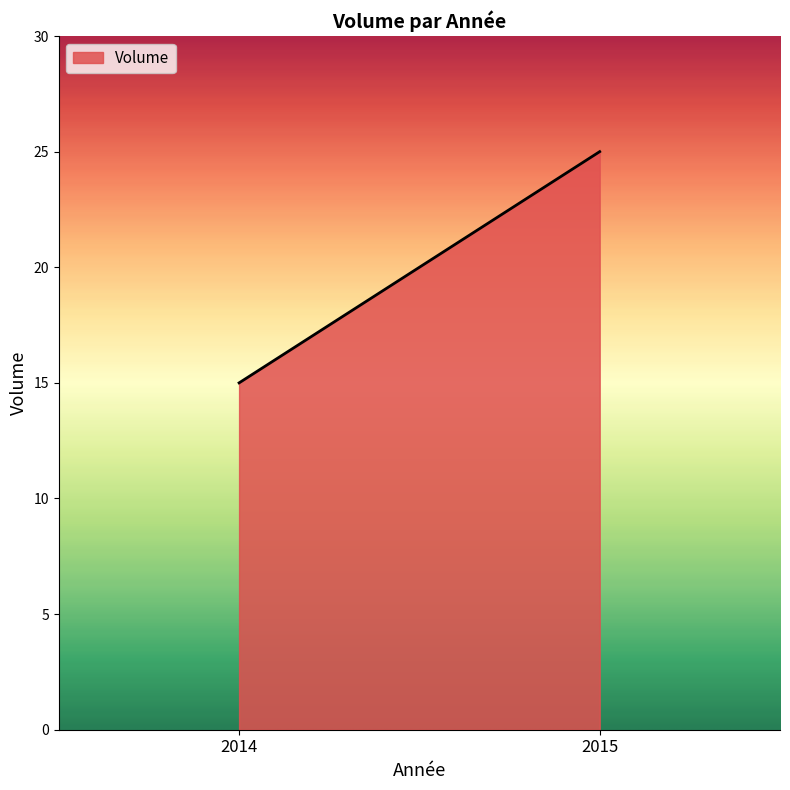

How many series are shown in this chart?

1